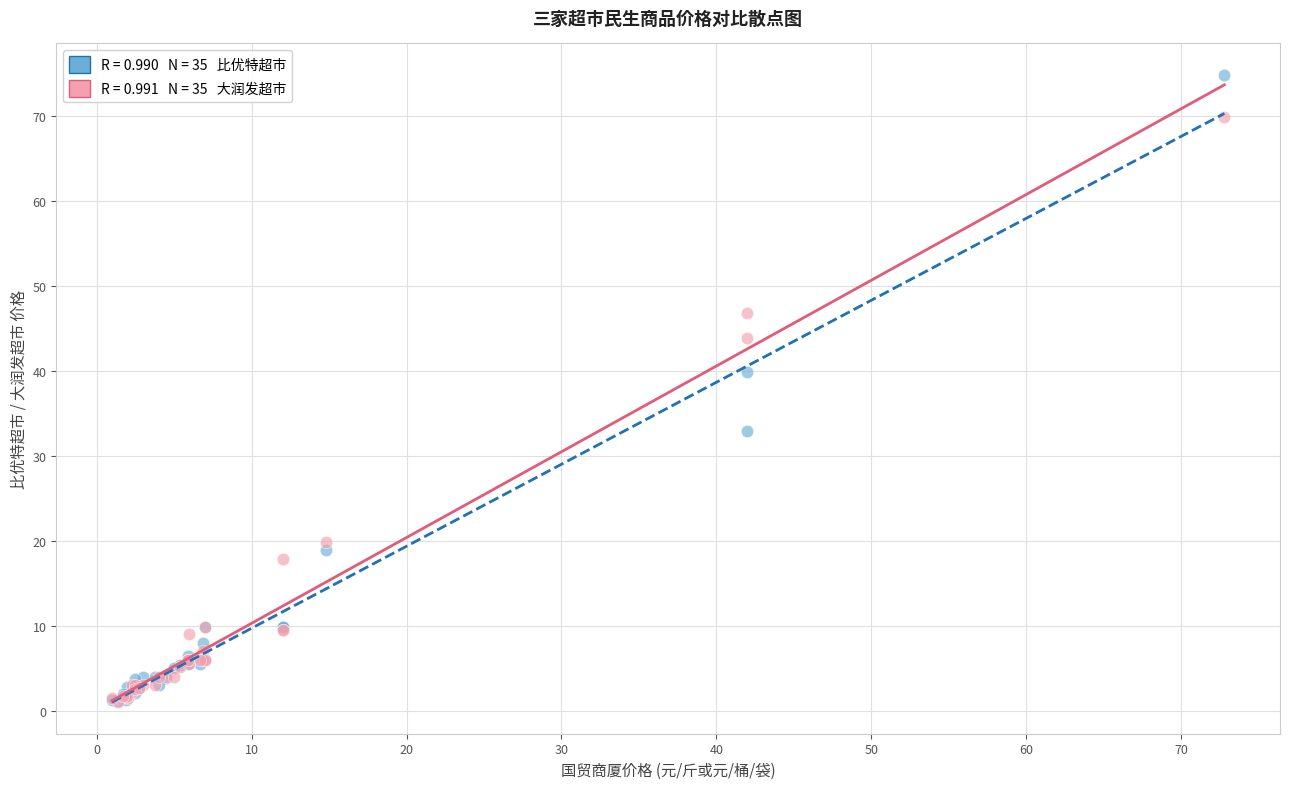

Across all series, what Y value is closest to 37?

39.9